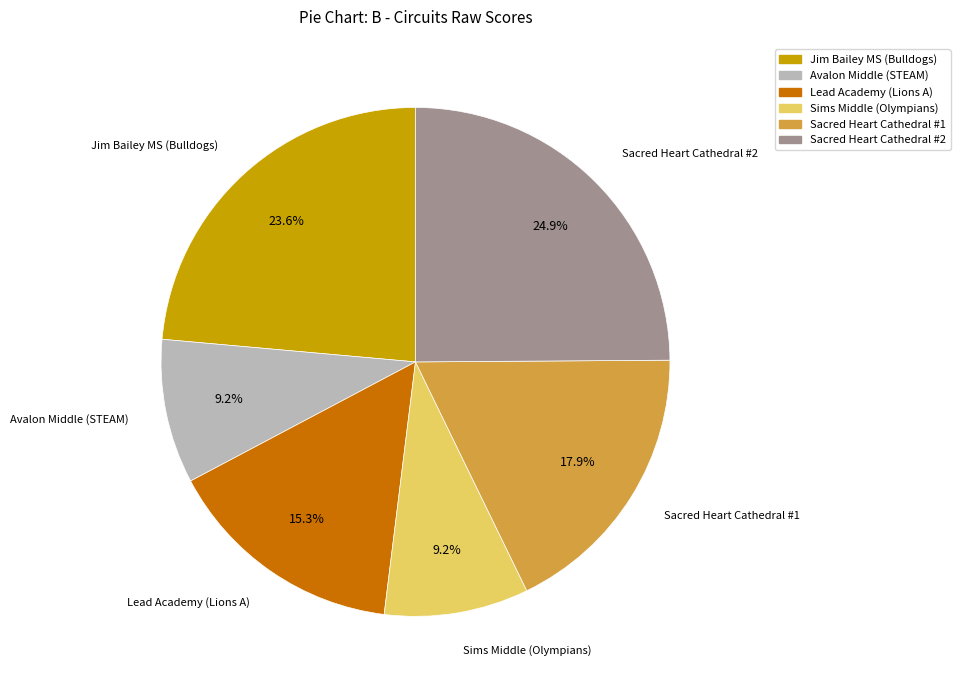

Which category has the biggest portion of the pie?

Sacred Heart Cathedral #2